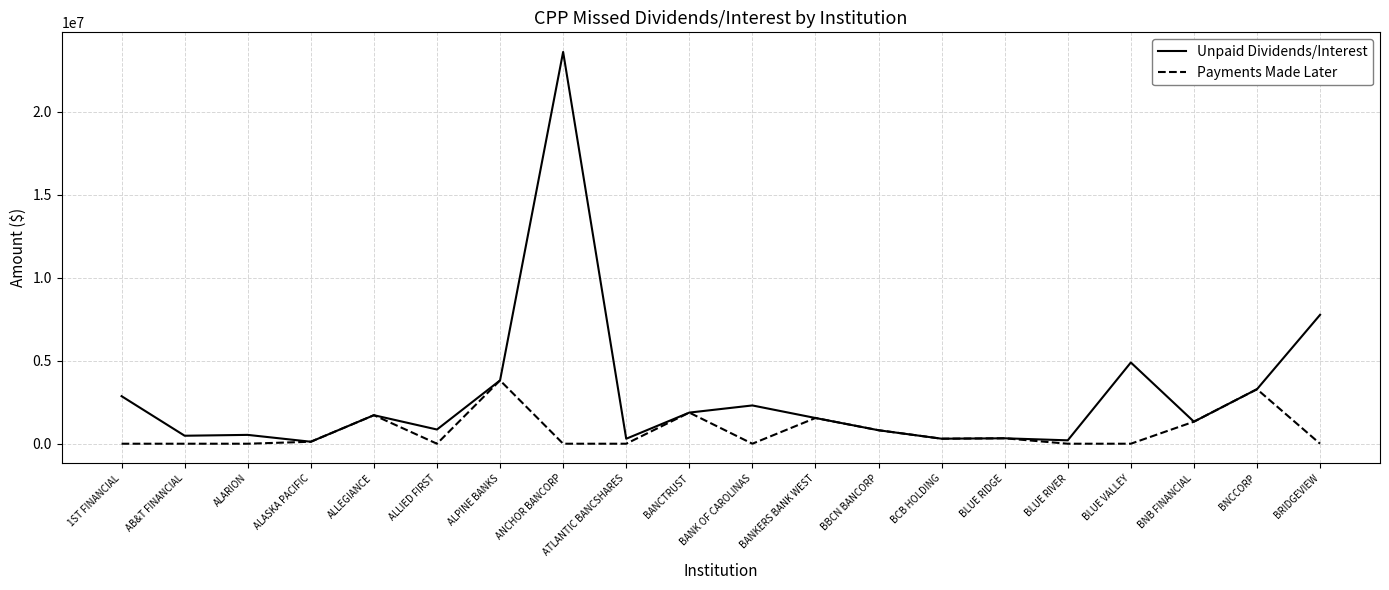

What is the maximum value shown in the chart?

23604166.7